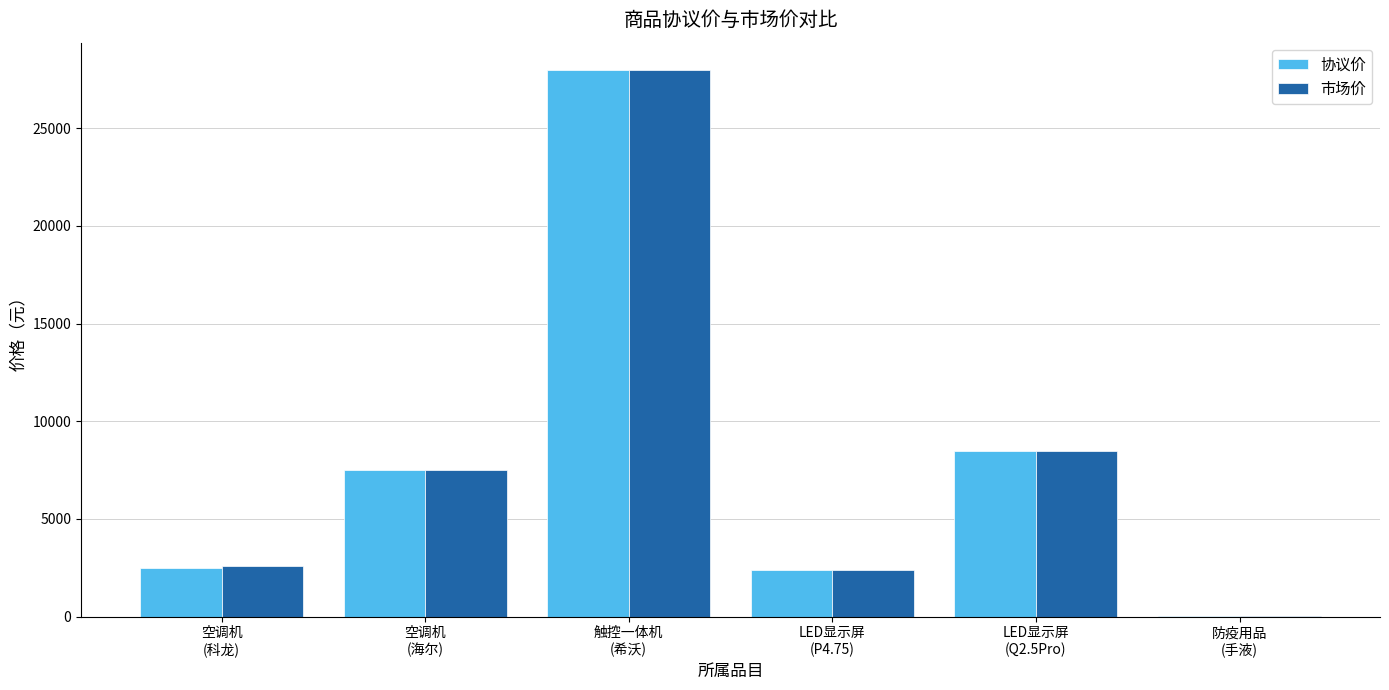

What is the sum of all 市场价 values?

49000.3